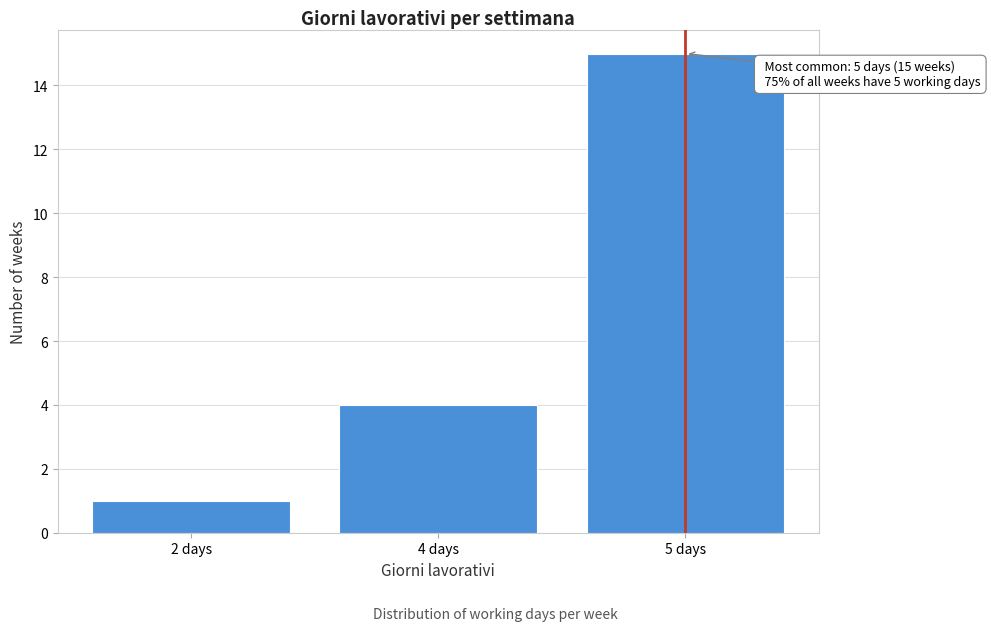

Reading left to right, extract all data points from this chart.

1	4	15